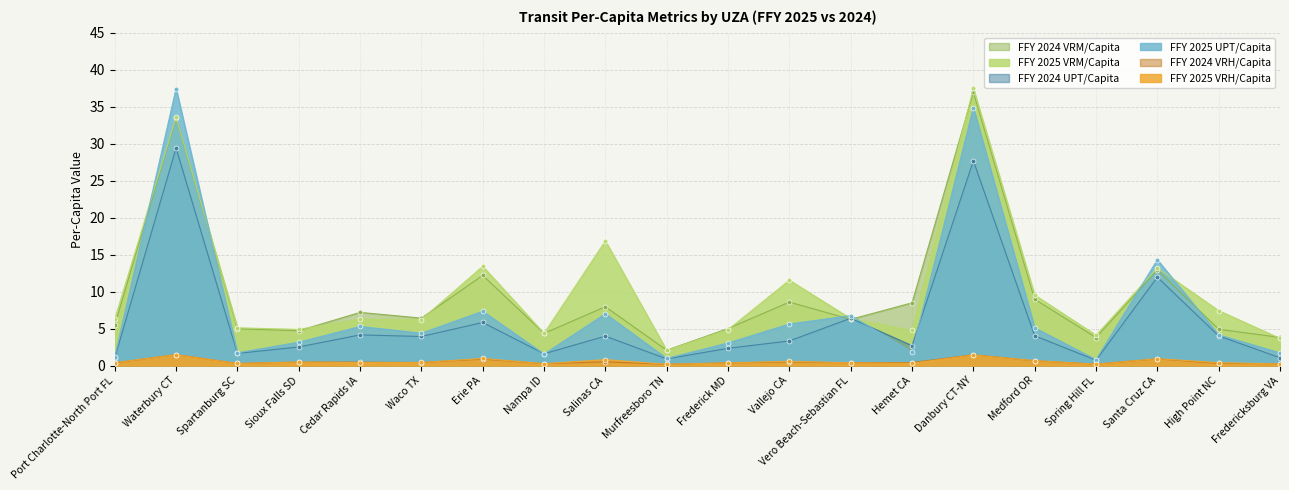

At which category is the sum across all series the highest?

Danbury CT-NY